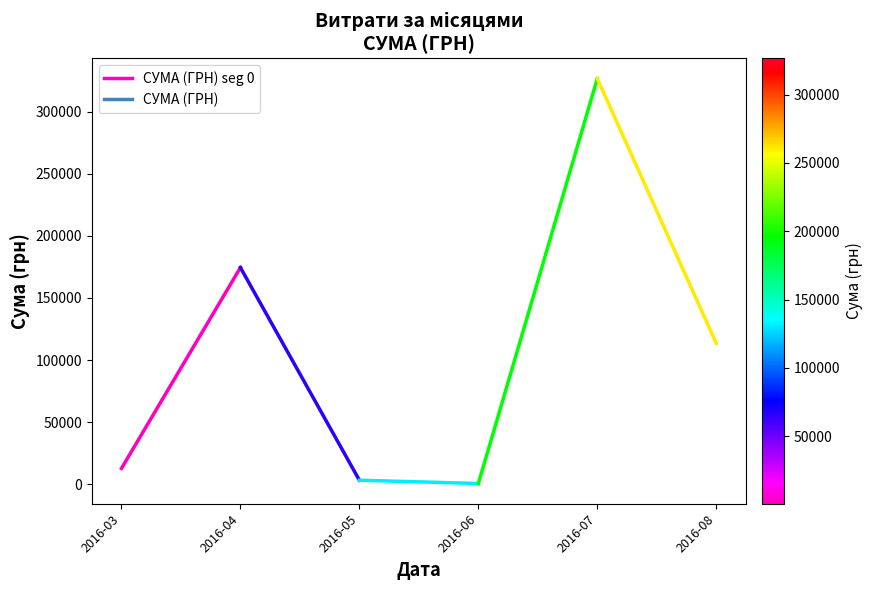

Reading right to left, extract all data points from this chart.

2016-04=174434.8	2016-03=12746.9